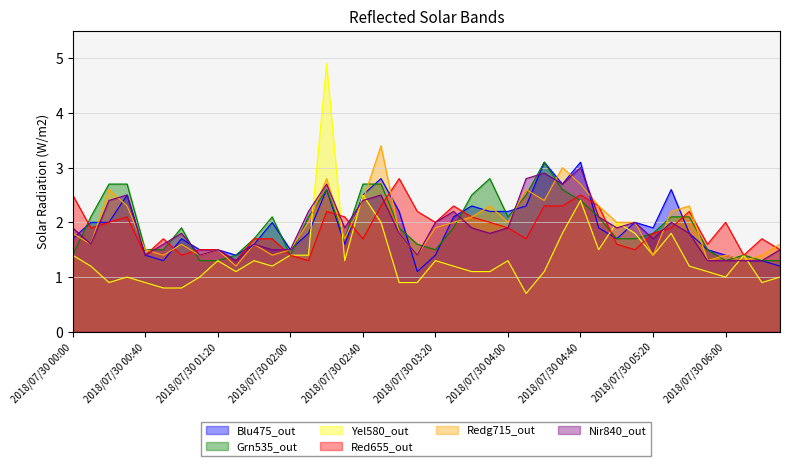

What position from the right is 2018/07/30 03:00?

22